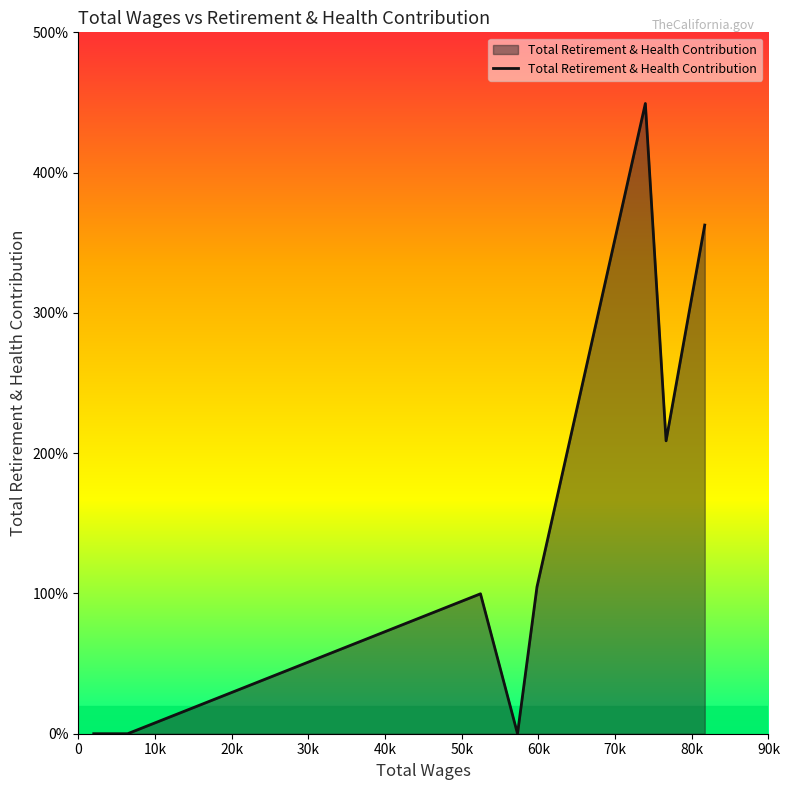

Does the chart display data point markers on the line(s)?

No